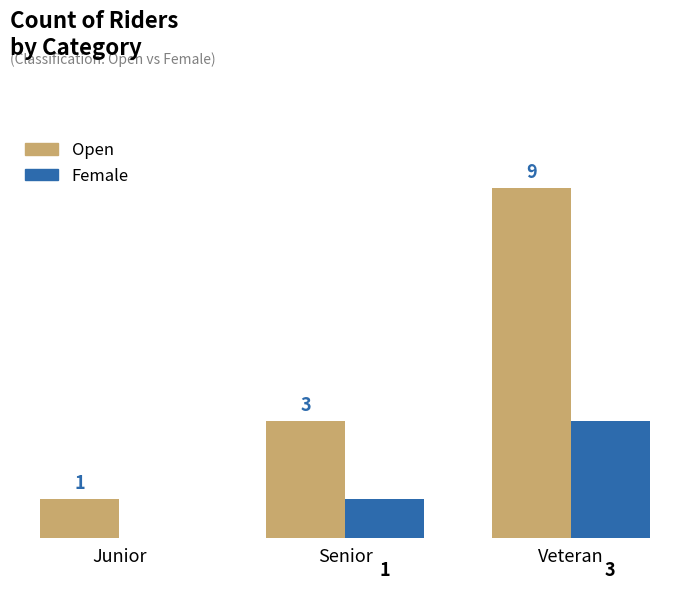

Is the value of Open at Veteran greater than the value of Female at Veteran?

Yes